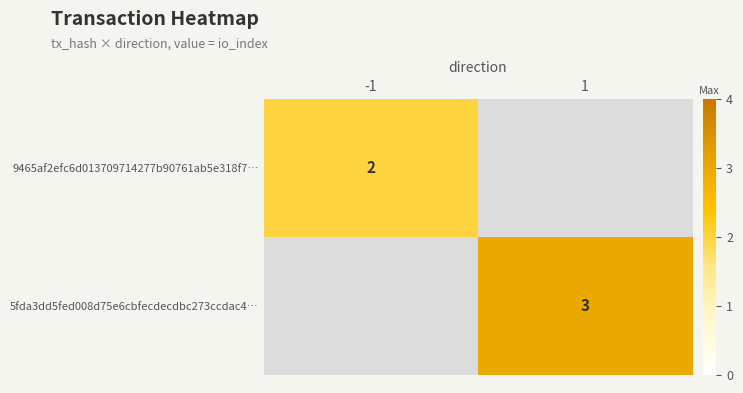

Is it true that 5fda3dd5fed008d75e6cbfecdecdbc273ccdac4… equals 2 at 1?

False